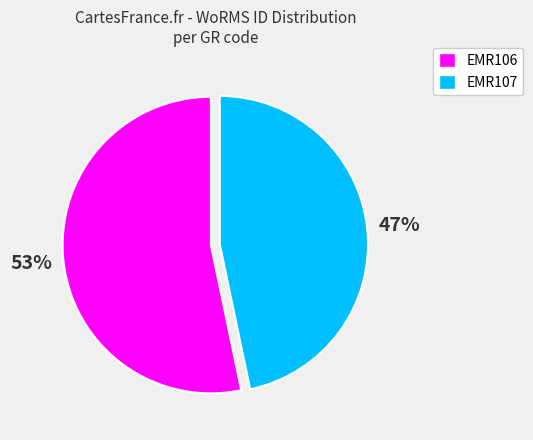

Which has a higher value, EMR107 or EMR106?

EMR106